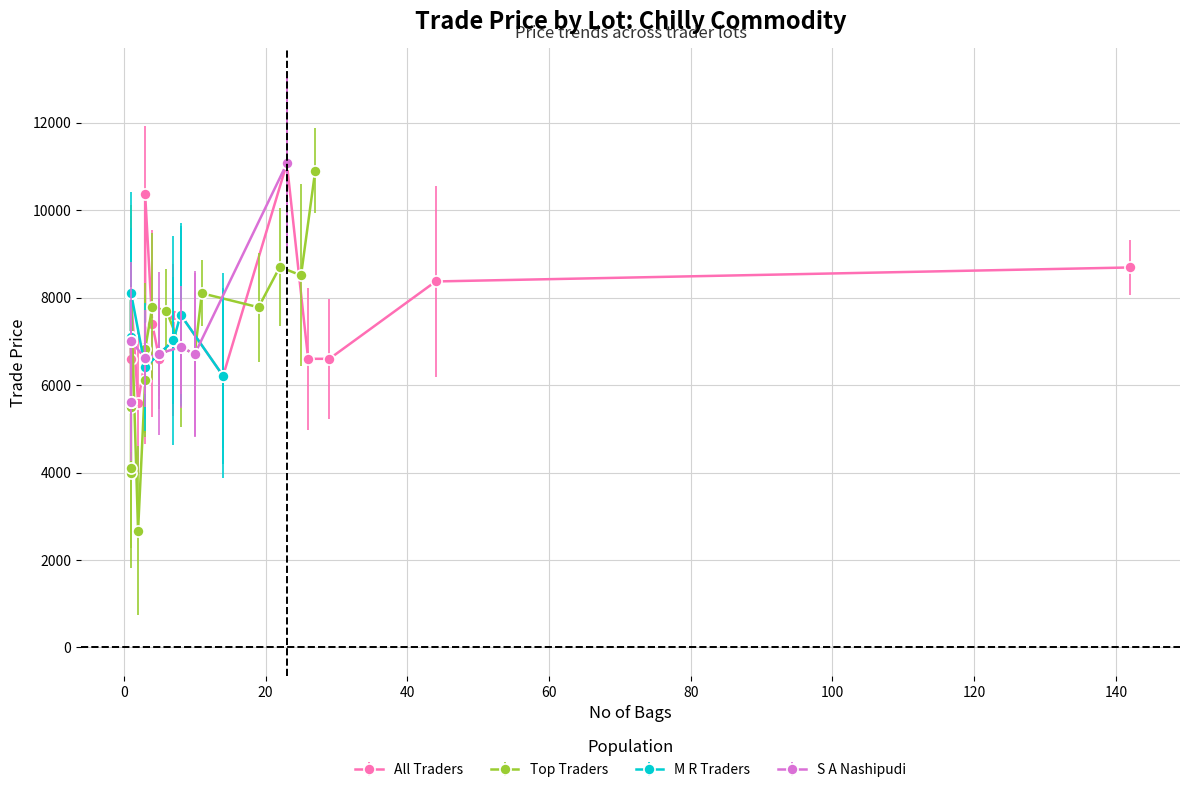

Which series has the widest spread of values?

Top Traders